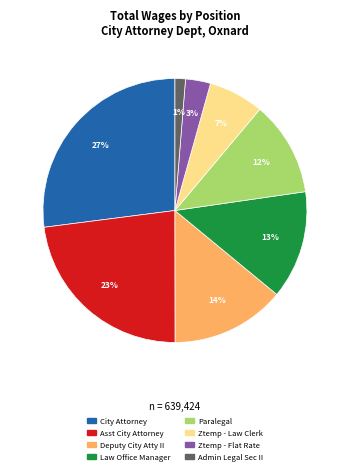

To the nearest percent, what is the average slice percentage?

12%